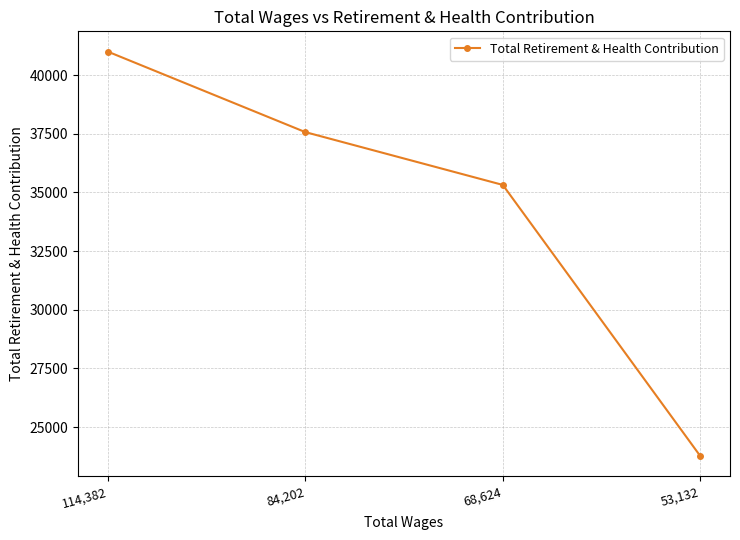

What is the ratio of the value at 68,624 to the value at 84,202?

0.9